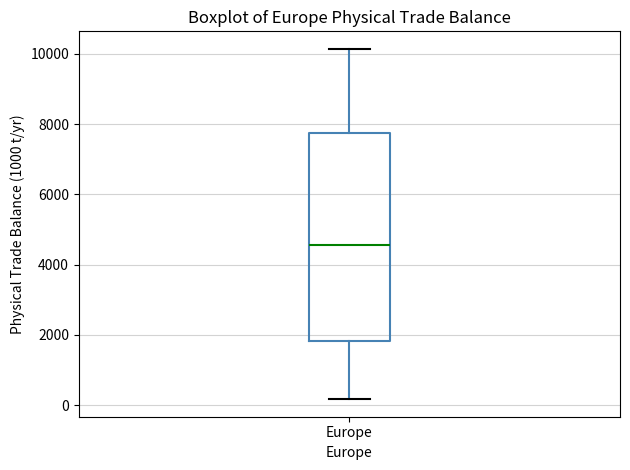

Transcribe this box plot: give where the median line is, the range the box spans, and where the two whiskers end, as read against the y-axis. The values are not printed on the chart, so give them approximately, as read against the axis.

median 4600, box 1800 to 7800, whiskers 200 to 10200